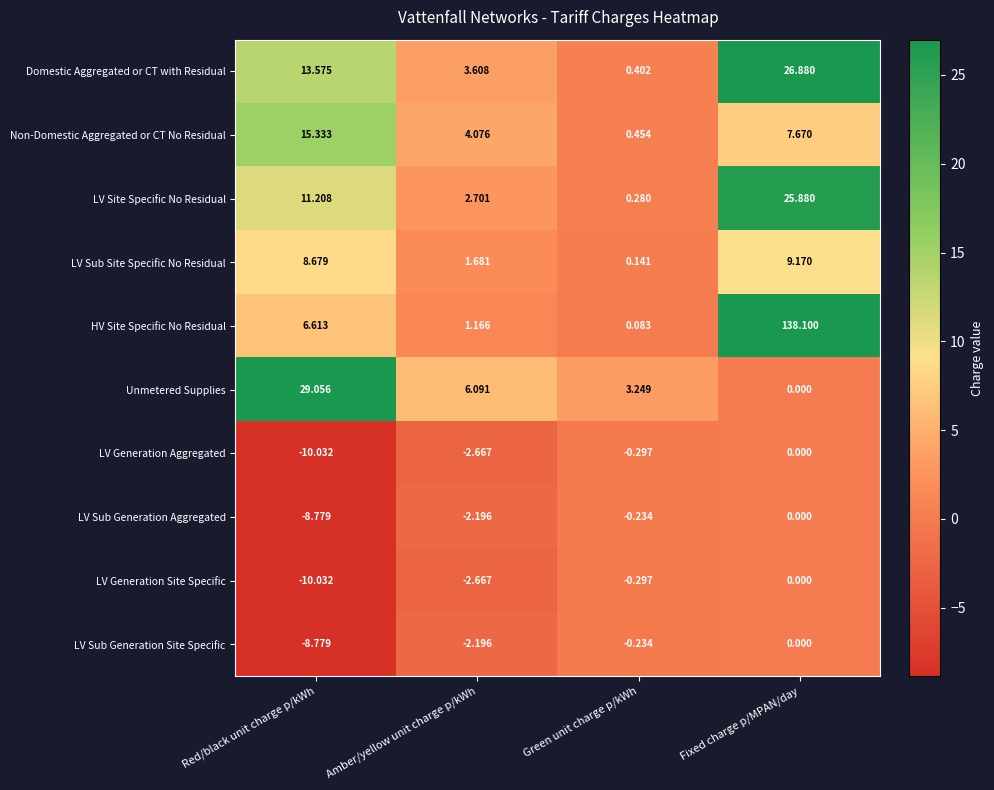

Which series has the widest spread of values?

HV Site Specific No Residual